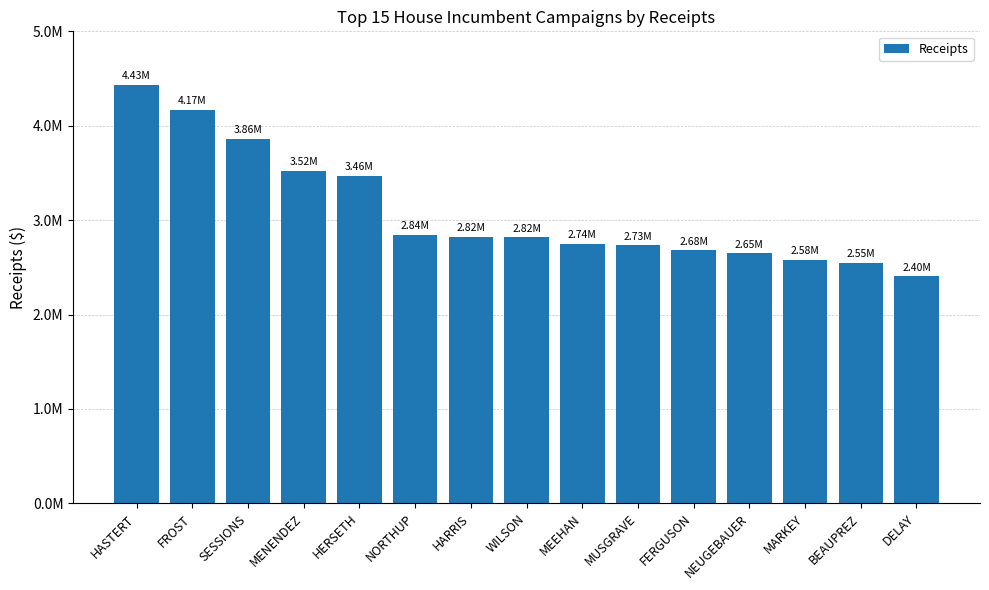

Is it true that the value at HARRIS is 2824295.2?

True